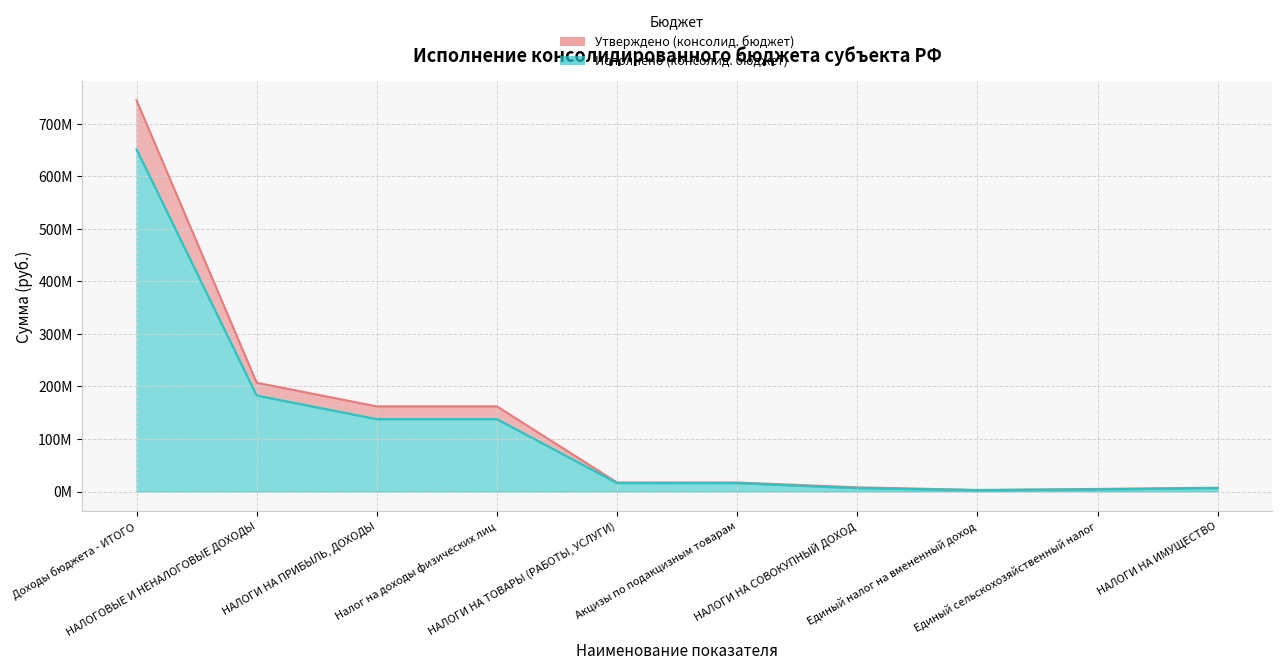

True or false: Утверждено (консолид. бюджет) has more than 1 points higher than both neighbors.

False